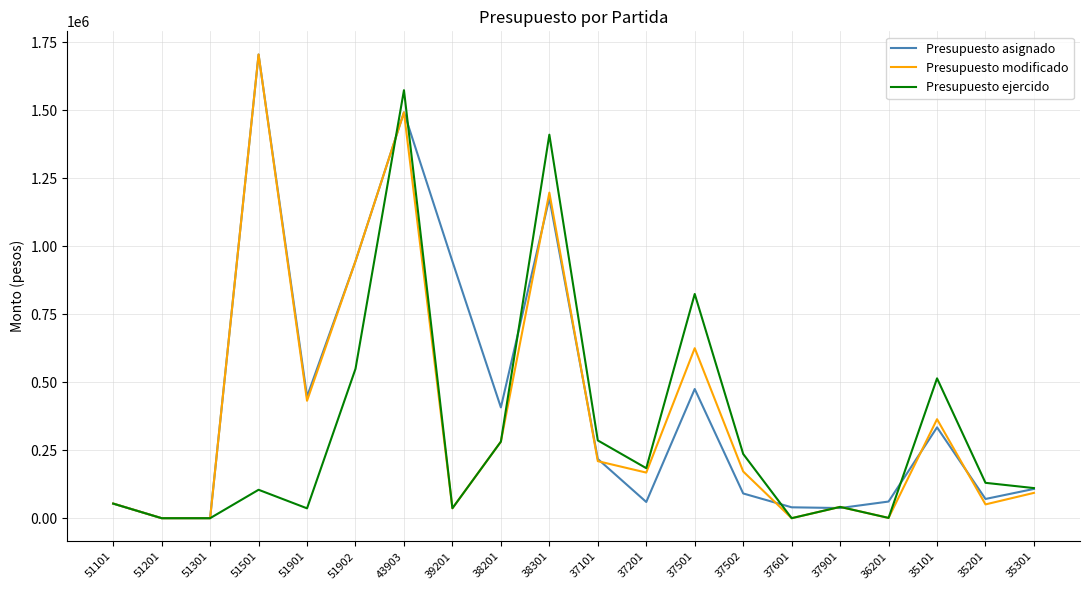

What are all the series names shown in the legend?

Presupuesto asignado, Presupuesto modificado, Presupuesto ejercido